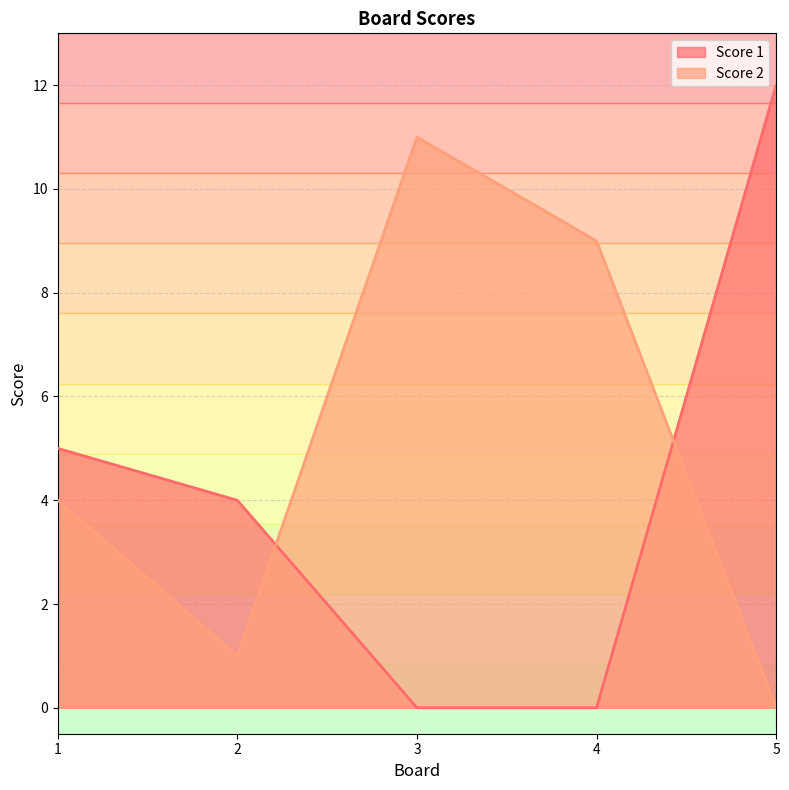

What is the sum of the Score 1 values at 4 and 1?

5